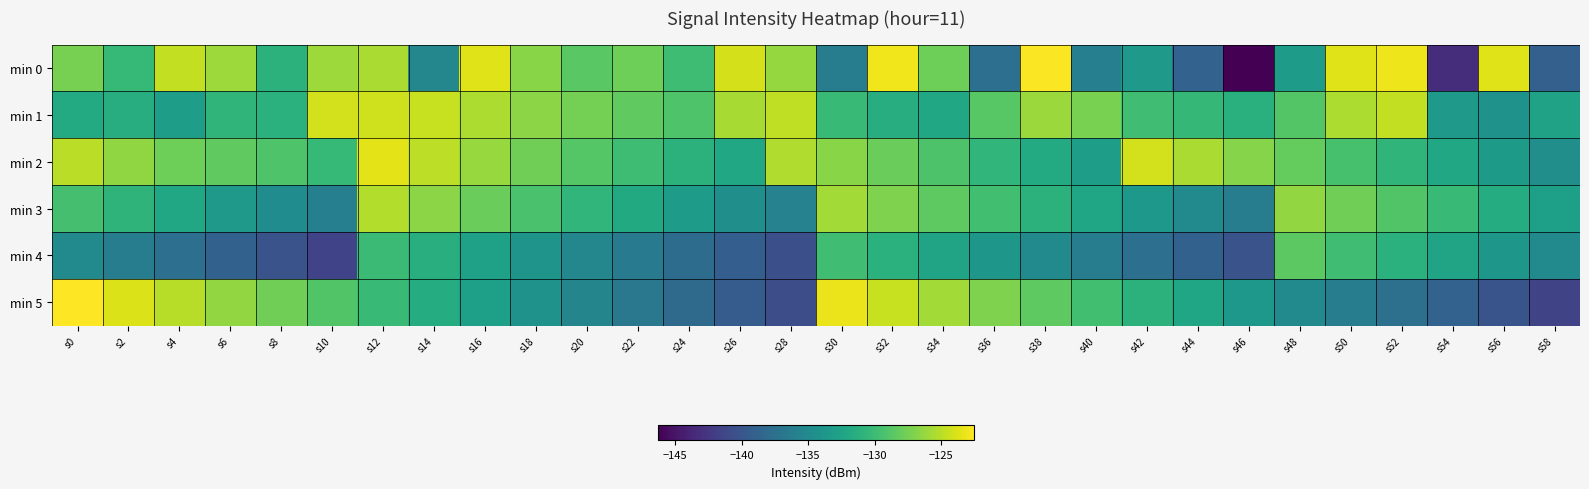

Reading left to right, extract all data points from this chart.

min 0: s0=-127.4	s2=-130.4	s4=-124.7	s6=-126.0	s8=-131.0	s10=-126.0	s12=-125.5	s14=-135.3	s16=-123.6	s18=-126.7	s20=-128.6	s22=-127.8	s24=-129.9	s26=-124.0	s28=-126.3	s30=-136.3	s32=-123.0	s34=-127.8	s36=-137.6	s38=-122.6	s40=-136.0	s42=-133.4	s44=-138.8	s46=-146.3	s48=-133.2	s50=-123.7	s52=-123.1	s54=-143.2	s56=-123.7	s58=-139.0
min 1: s0=-131.8	s2=-131.5	s4=-133.0	s6=-130.7	s8=-131.1	s10=-124.1	s12=-124.2	s14=-124.5	s16=-125.5	s18=-126.6	s20=-127.5	s22=-128.3	s24=-129.1	s26=-125.6	s28=-124.8	s30=-130.2	s32=-131.5	s34=-132.0	s36=-128.7	s38=-126.1	s40=-127.3	s42=-129.8	s44=-130.5	s46=-131.2	s48=-128.9	s50=-125.4	s52=-124.7	s54=-133.5	s56=-134.1	s58=-132.6
min 2: s0=-125.0	s2=-126.5	s4=-127.8	s6=-128.3	s8=-129.1	s10=-130.4	s12=-123.5	s14=-124.9	s16=-126.2	s18=-127.7	s20=-128.8	s22=-129.9	s24=-131.0	s26=-132.1	s28=-125.3	s30=-126.7	s32=-127.9	s34=-129.2	s36=-130.6	s38=-131.8	s40=-133.0	s42=-124.1	s44=-125.5	s46=-126.8	s48=-128.1	s50=-129.4	s52=-130.7	s54=-132.0	s56=-133.3	s58=-134.6
min 3: s0=-129.5	s2=-130.8	s4=-132.1	s6=-133.4	s8=-134.7	s10=-136.0	s12=-125.2	s14=-126.6	s16=-127.9	s18=-129.3	s20=-130.6	s22=-131.9	s24=-133.2	s26=-134.5	s28=-135.8	s30=-125.8	s32=-127.1	s34=-128.4	s36=-129.7	s38=-131.0	s40=-132.3	s42=-133.6	s44=-134.9	s46=-136.2	s48=-126.4	s50=-127.7	s52=-129.0	s54=-130.3	s56=-131.6	s58=-132.9
min 4: s0=-135.0	s2=-136.3	s4=-137.6	s6=-138.9	s8=-140.2	s10=-141.5	s12=-130.1	s14=-131.4	s16=-132.7	s18=-134.0	s20=-135.3	s22=-136.6	s24=-137.9	s26=-139.2	s28=-140.5	s30=-129.8	s32=-131.1	s34=-132.4	s36=-133.7	s38=-135.0	s40=-136.3	s42=-137.6	s44=-138.9	s46=-140.2	s48=-128.5	s50=-129.8	s52=-131.1	s54=-132.4	s56=-133.7	s58=-135.0
min 5: s0=-122.5	s2=-123.8	s4=-125.1	s6=-126.4	s8=-127.7	s10=-129.0	s12=-130.3	s14=-131.6	s16=-132.9	s18=-134.2	s20=-135.5	s22=-136.8	s24=-138.1	s26=-139.4	s28=-140.7	s30=-123.2	s32=-124.5	s34=-125.8	s36=-127.1	s38=-128.4	s40=-129.7	s42=-131.0	s44=-132.3	s46=-133.6	s48=-134.9	s50=-136.2	s52=-137.5	s54=-138.8	s56=-140.1	s58=-141.4